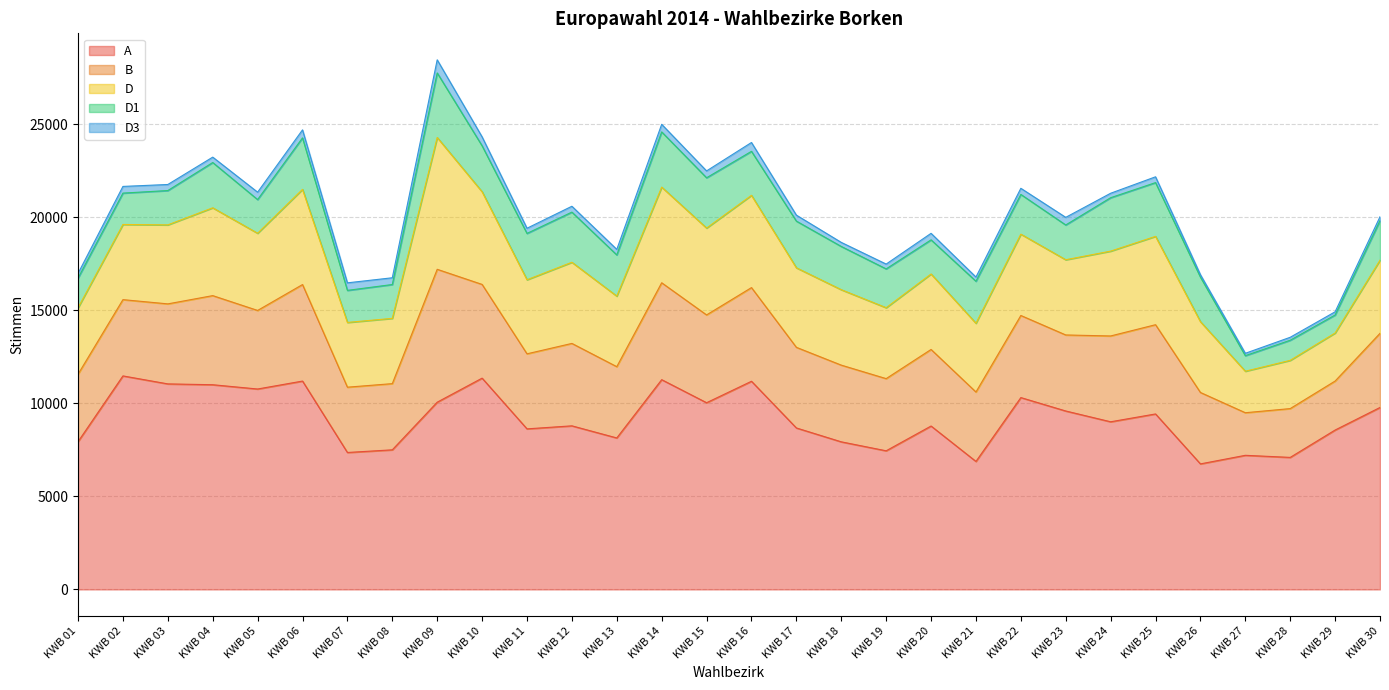

Between KWB 19 and KWB 08, which is larger?

KWB 08